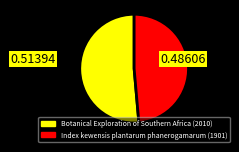

Approximately how many times larger is the value at Botanical Exploration of Southern Africa (2010) compared to Index kewensis plantarum phanerogamarum (1901)?

1.1